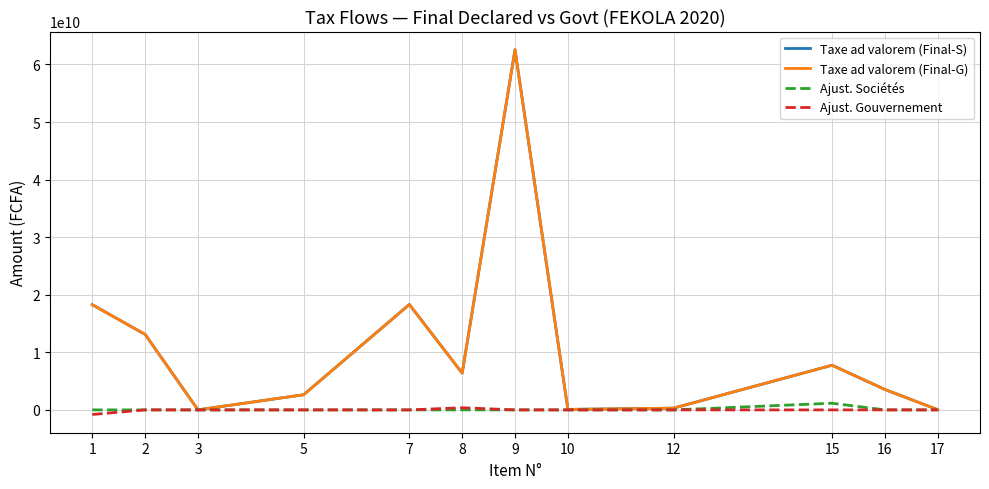

Is this an area chart (filled region under the line)?

No